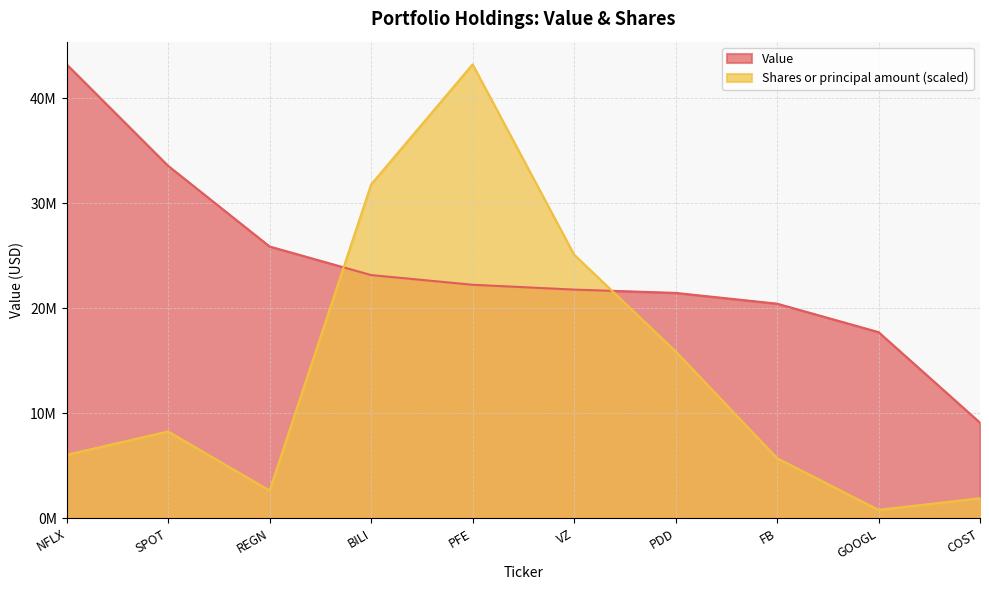

Reading left to right, transcribe all the data shown in this chart.

Value: 43229000.0	33565000.0	25881000.0	23160000.0	22236000.0	21776000.0	21460000.0	20436000.0	17726000.0	9096000.0
Shares or principal amount: 6039345.6	8264367.6	2638240.4	31786029.4	43229000.0	25110963.2	15893014.7	5721485.3	794650.7	1907161.8